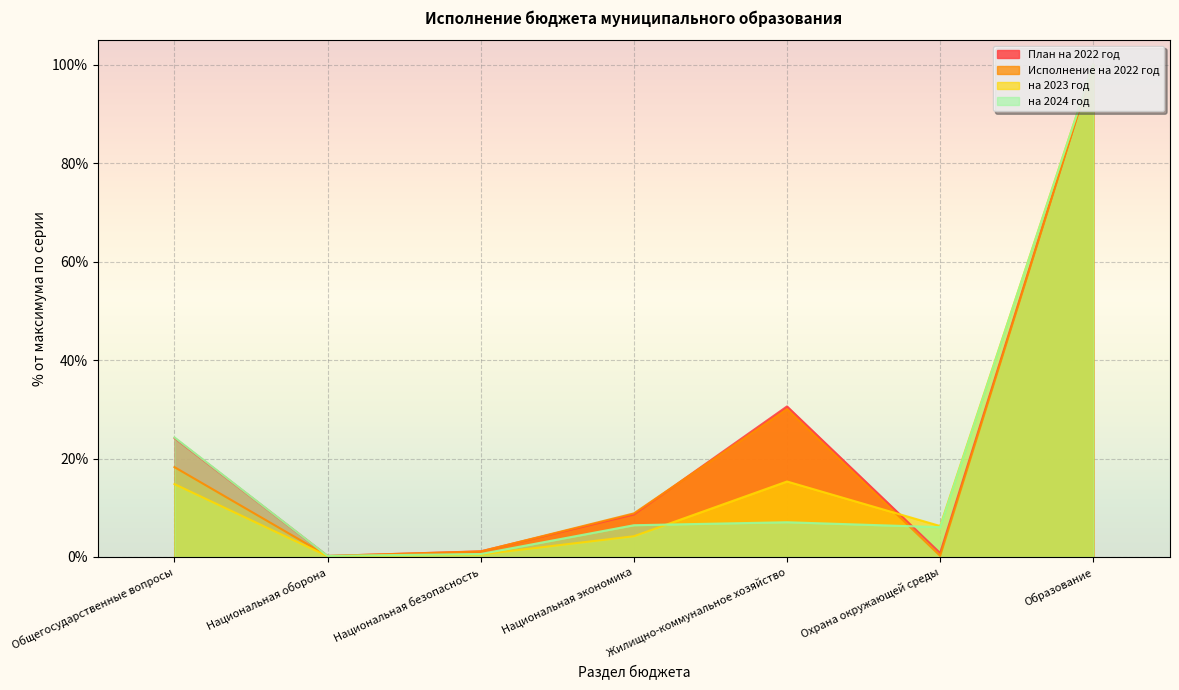

What is the label of the 2nd point from the right?

Охрана окружающей среды